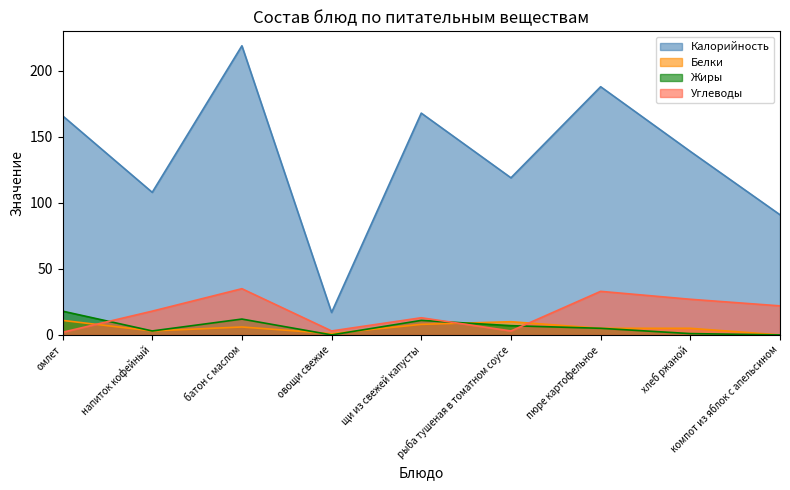

At how many categories does at least one series exceed 74?

8